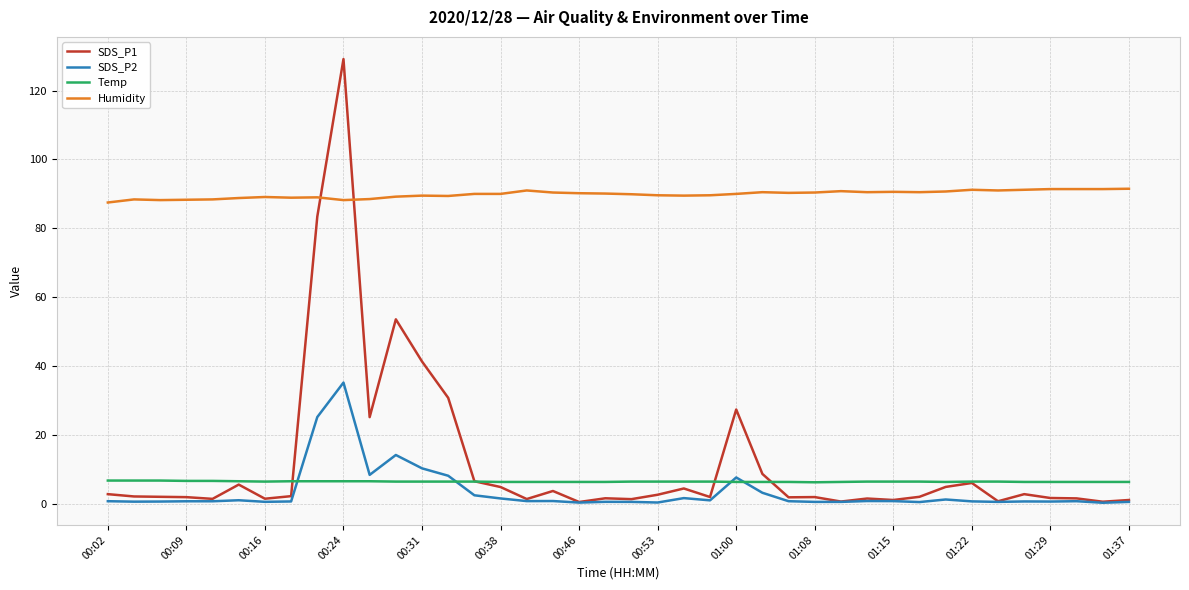

Which series has the largest range (max minus min)?

SDS_P1